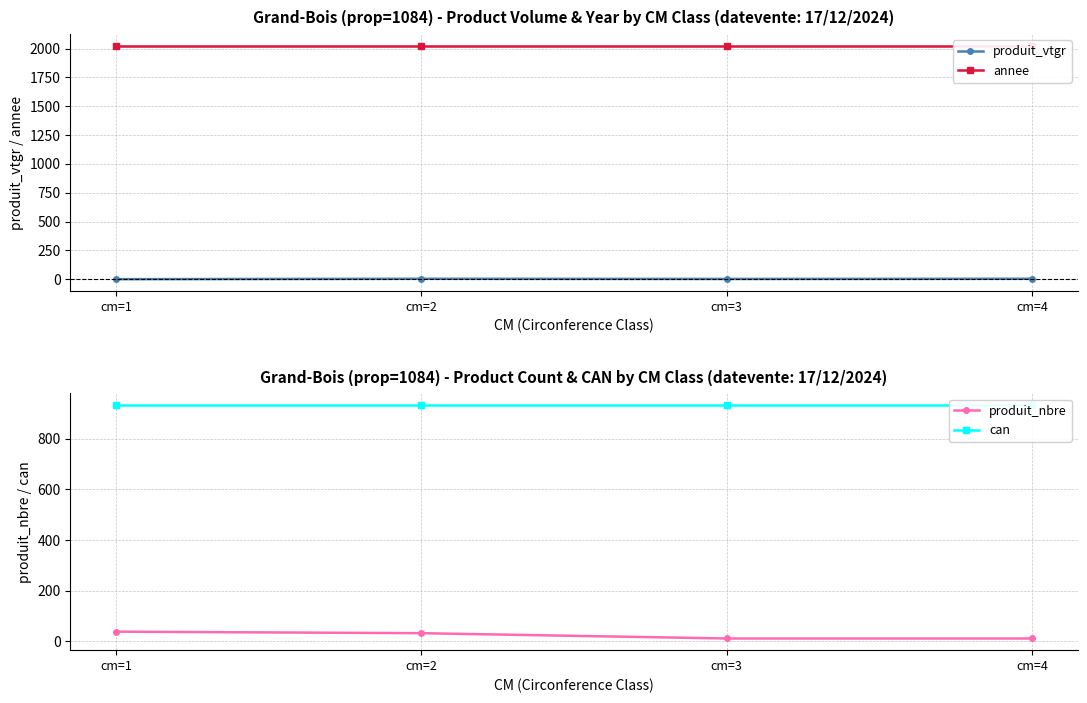

At which label does produit_vtgr reach its peak?

cm=2